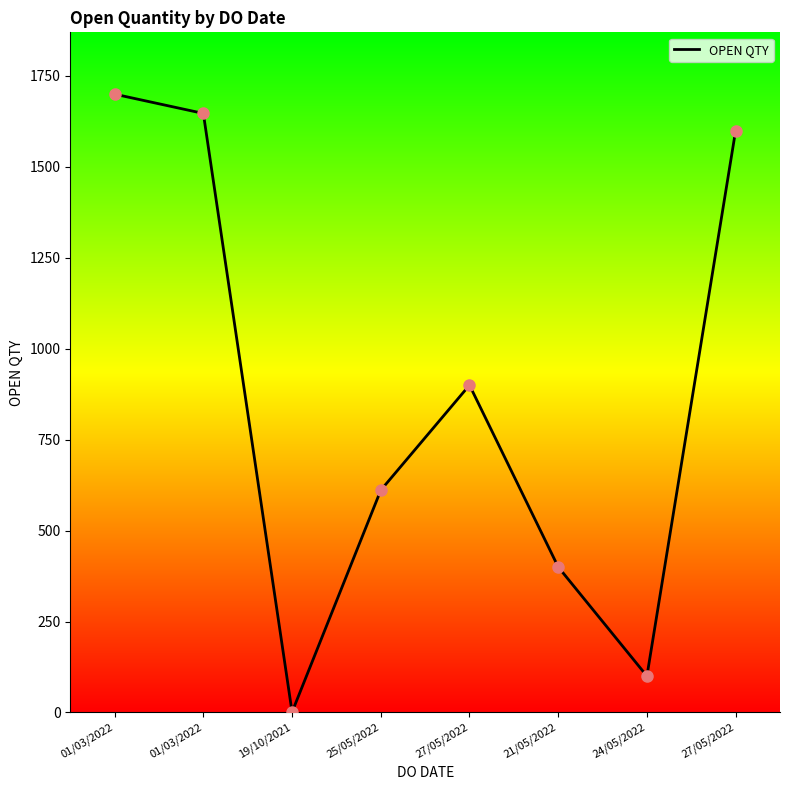

Between 21/05/2022 and 27/05/2022, which is larger?

27/05/2022